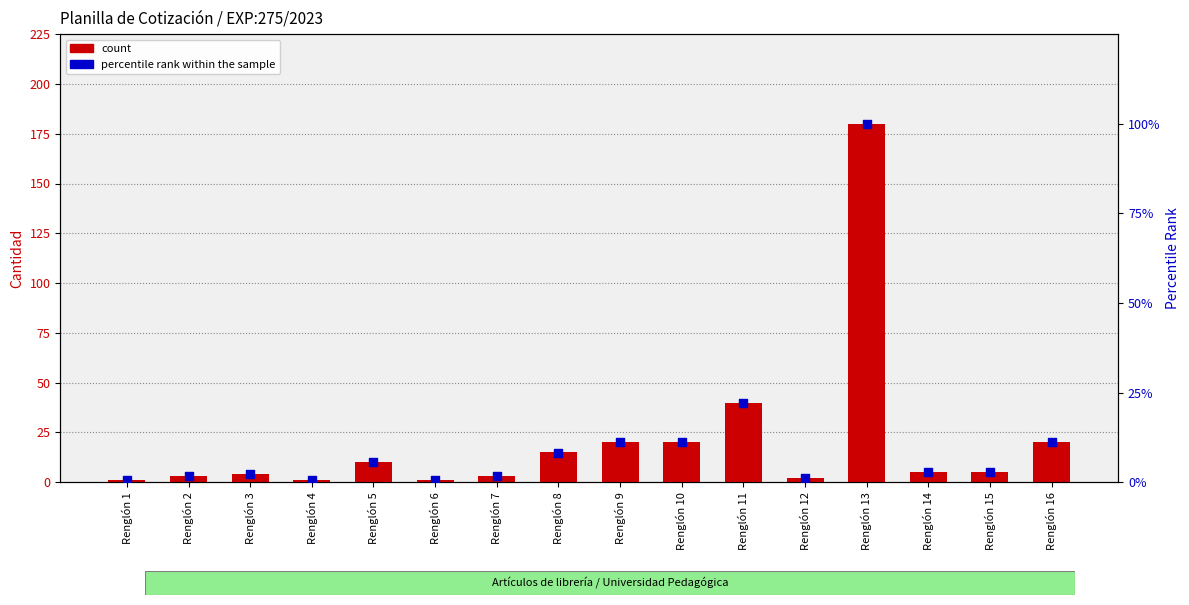

At how many categories does at least one series exceed 88?

1